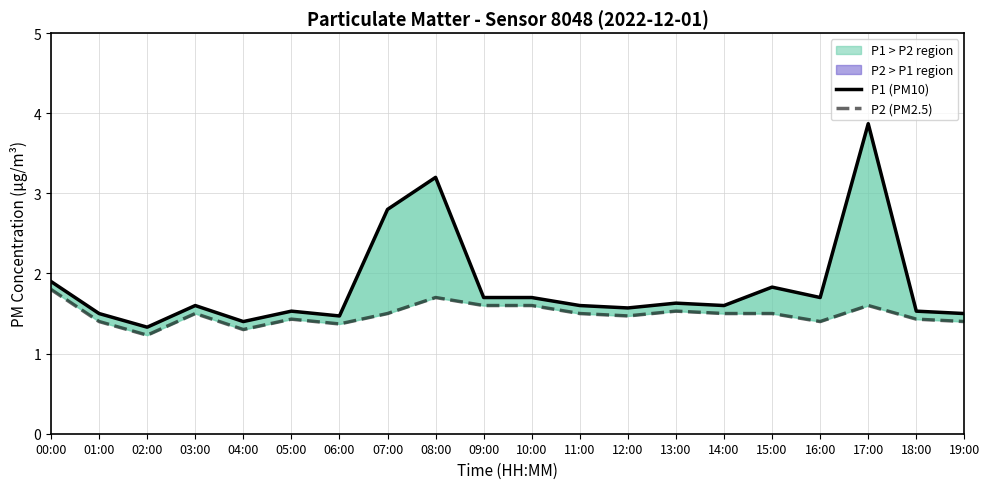

Reading left to right, what are all the values shown in this chart?

P1 (PM10): 1.9	1.5	1.3	1.6	1.4	1.5	1.5	2.8	3.2	1.7	1.7	1.6	1.6	1.6	1.6	1.8	1.7	3.9	1.5	1.5
P2 (PM2.5): 1.8	1.4	1.2	1.5	1.3	1.4	1.4	1.5	1.7	1.6	1.6	1.5	1.5	1.5	1.5	1.5	1.4	1.6	1.4	1.4